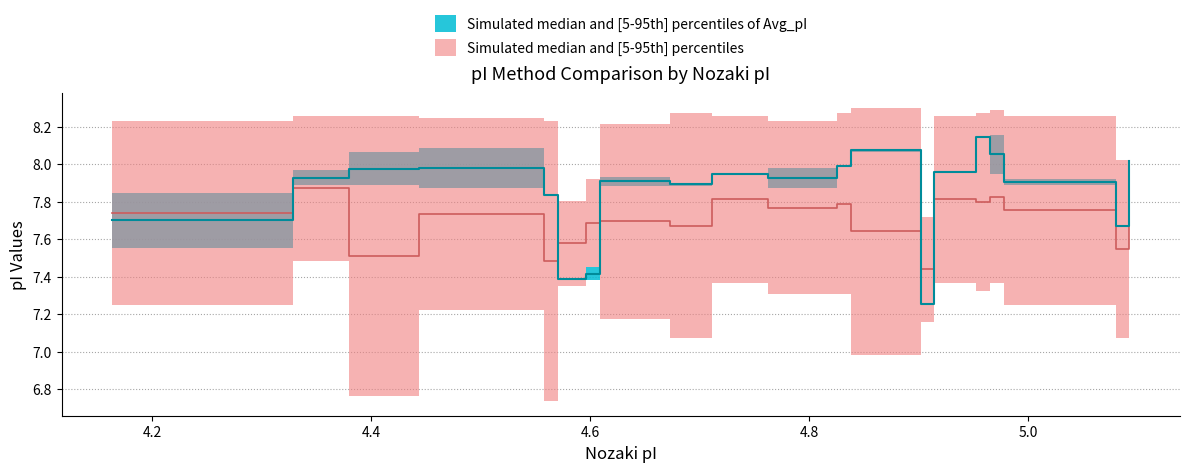

True or false: IPC_peptide_upper and IPC_peptide_lower intersect in this chart.

False